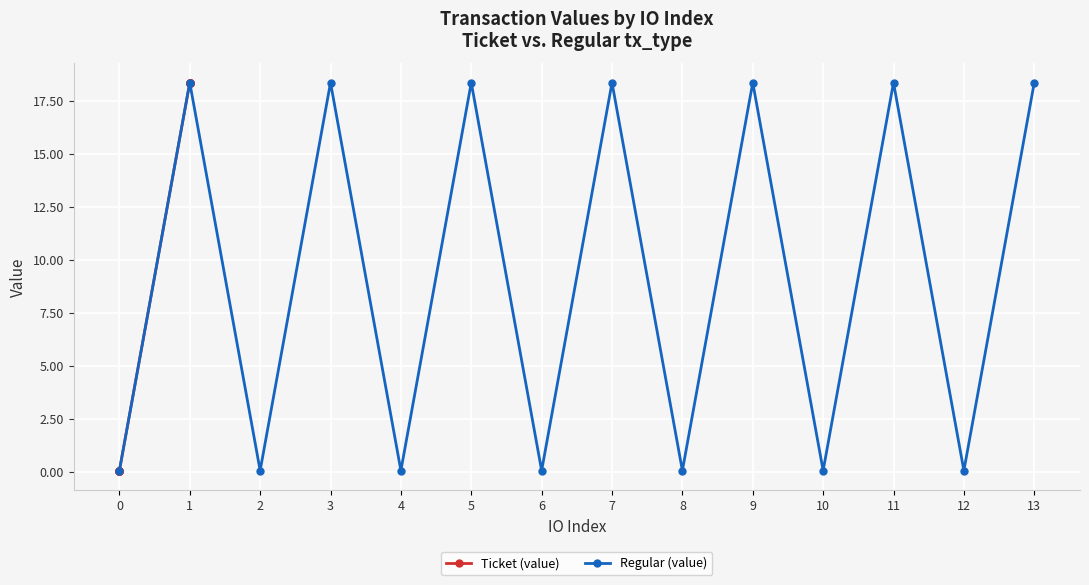

What value does the Regular (value) series have at 7?

18.4